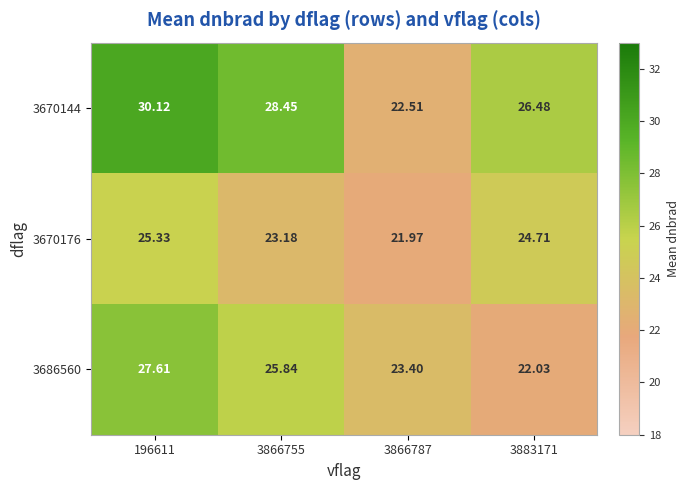

Is the value of 3670144 at 196611 greater than the value of 3670176 at 196611?

Yes